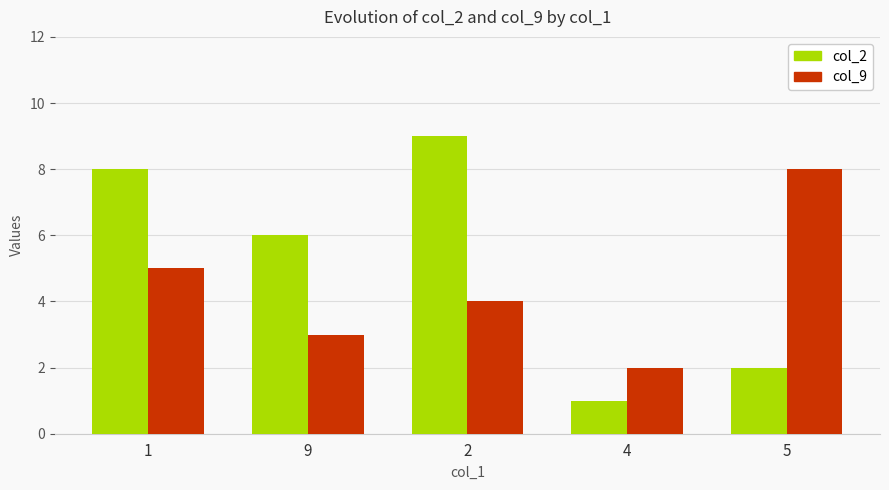

What is the value of the col_9 bar at the 3rd from the left?

4